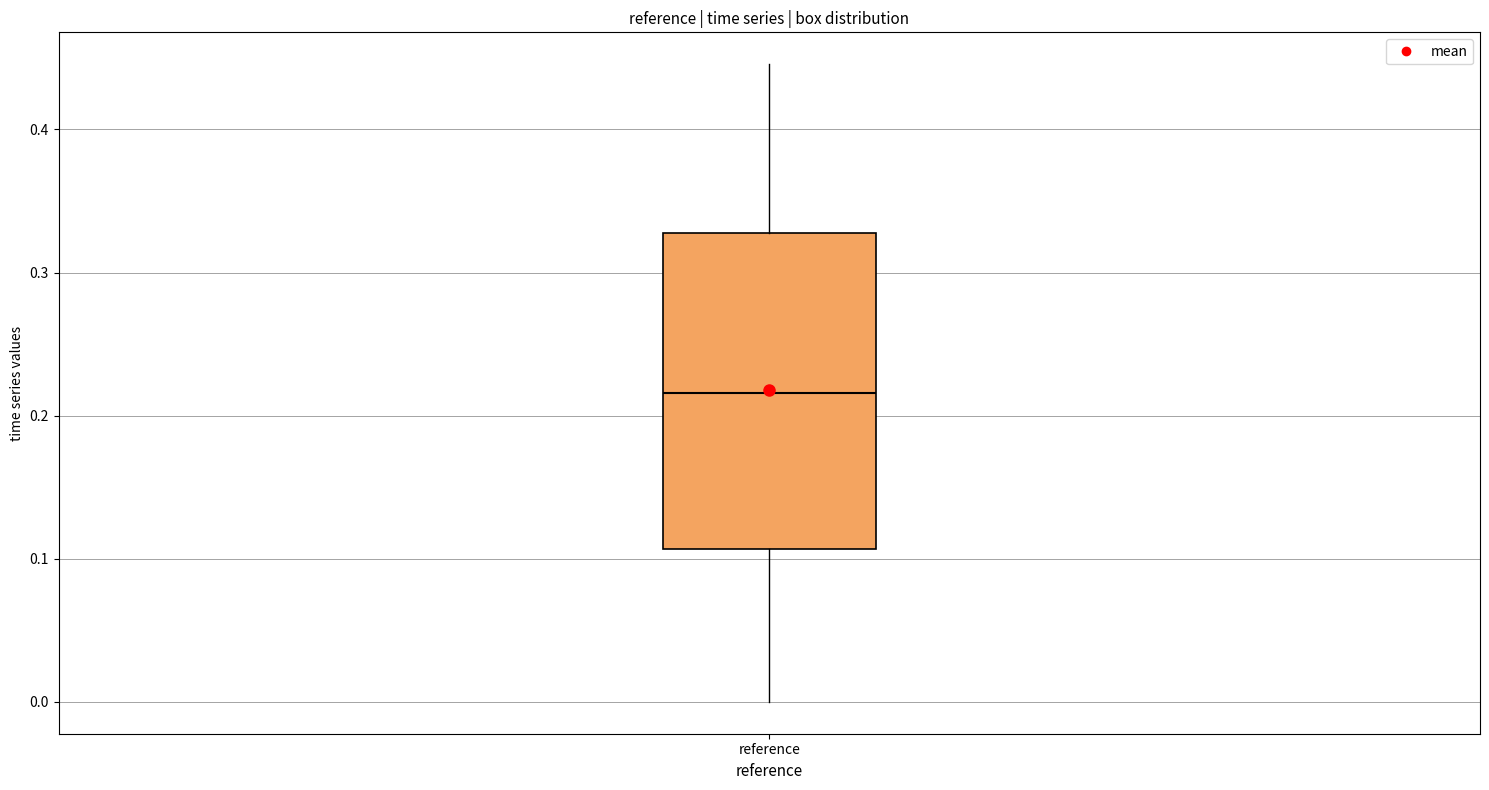

Where does the median line of the box for reference sit on the y-axis? The values are not printed on the chart, so give them approximately, as read against the axis.

0.22